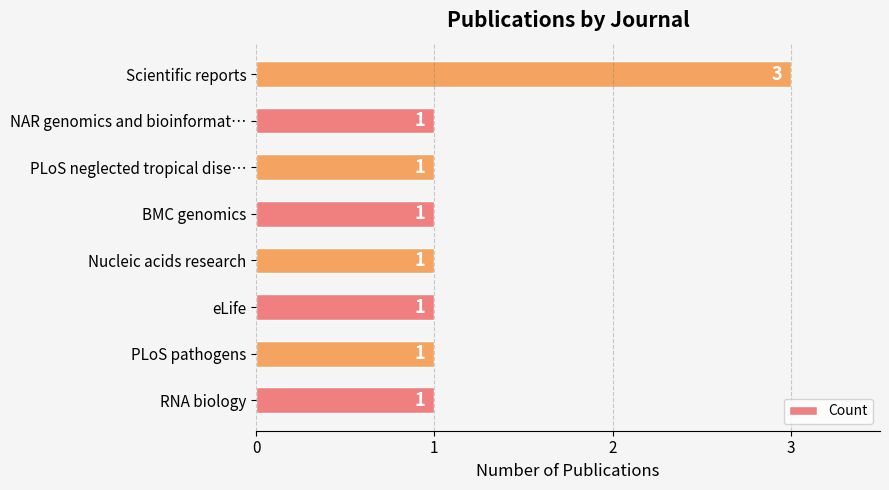

The value at eLife is 2. True or false?

False